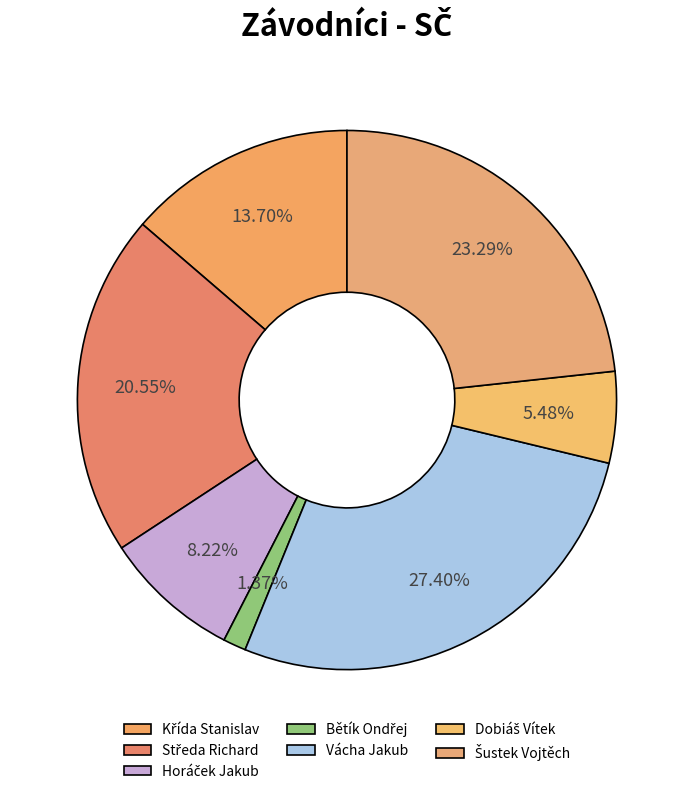

What is the largest slice in the pie chart?

Vácha Jakub